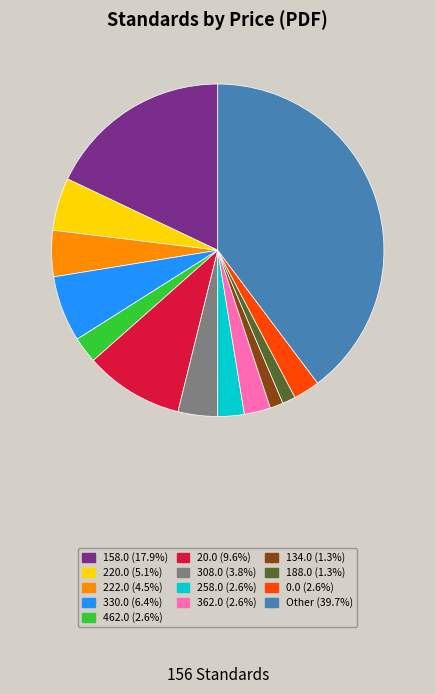

What is the ratio of the value at 134.0 to the value at 222.0?

0.3